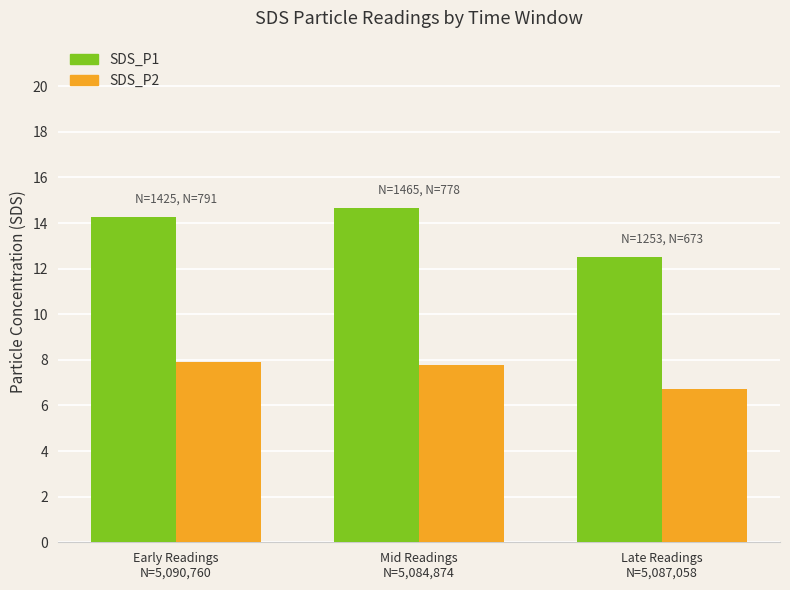

What is the minimum value for SDS_P2?

6.7